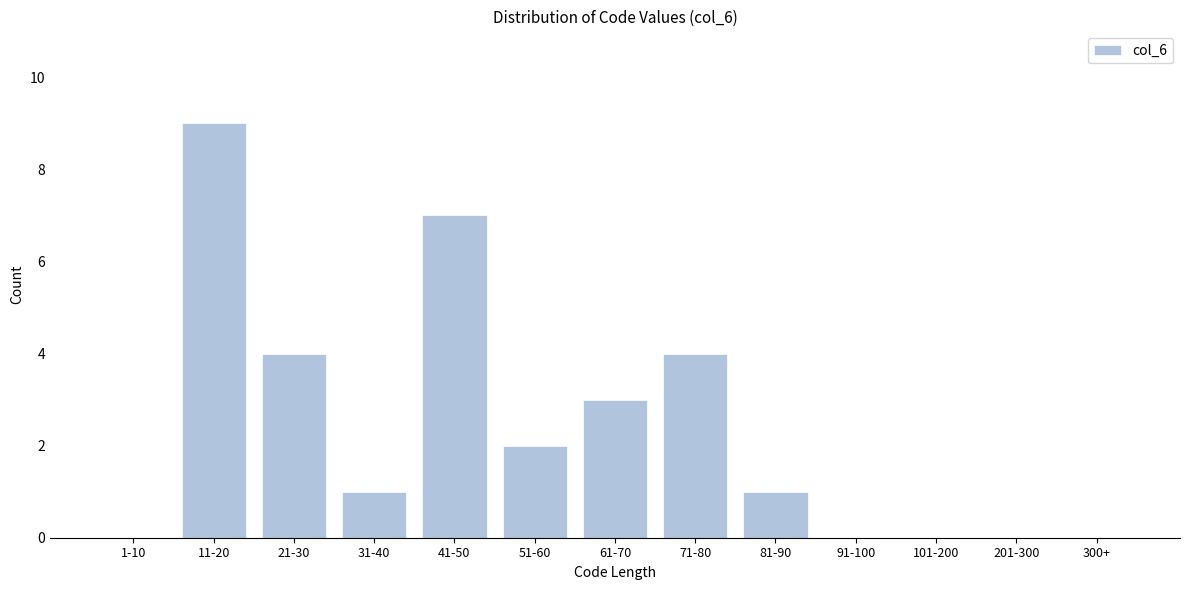

Reading right to left, extract all data points from this chart.

300+=0	201-300=0	101-200=0	91-100=0	81-90=1	71-80=4	61-70=3	51-60=2	41-50=7	31-40=1	21-30=4	11-20=9	1-10=0